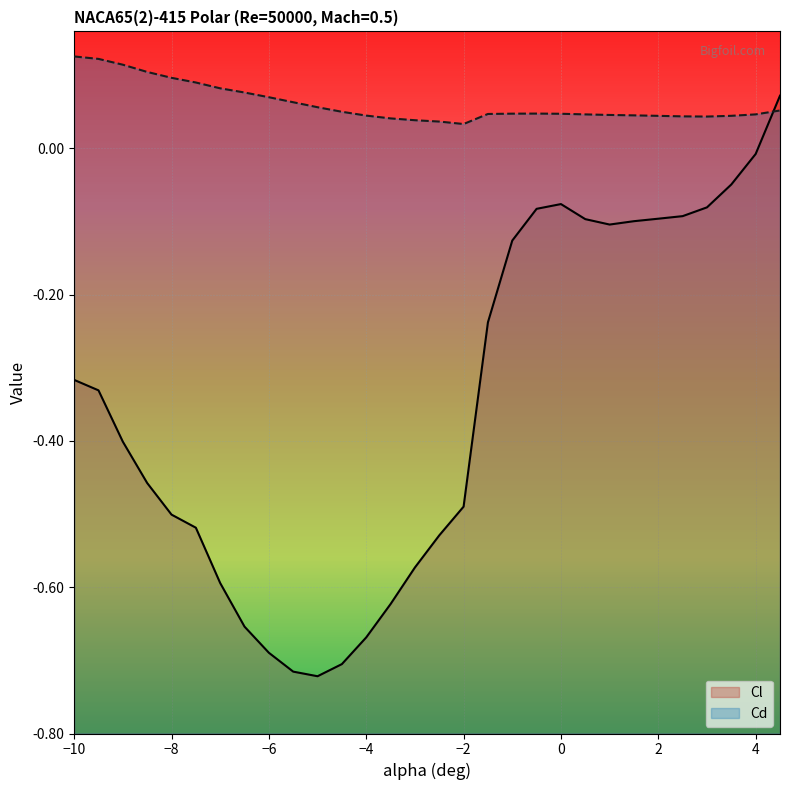

What is the sum of the Cd values at 4 and -3.5?

0.1